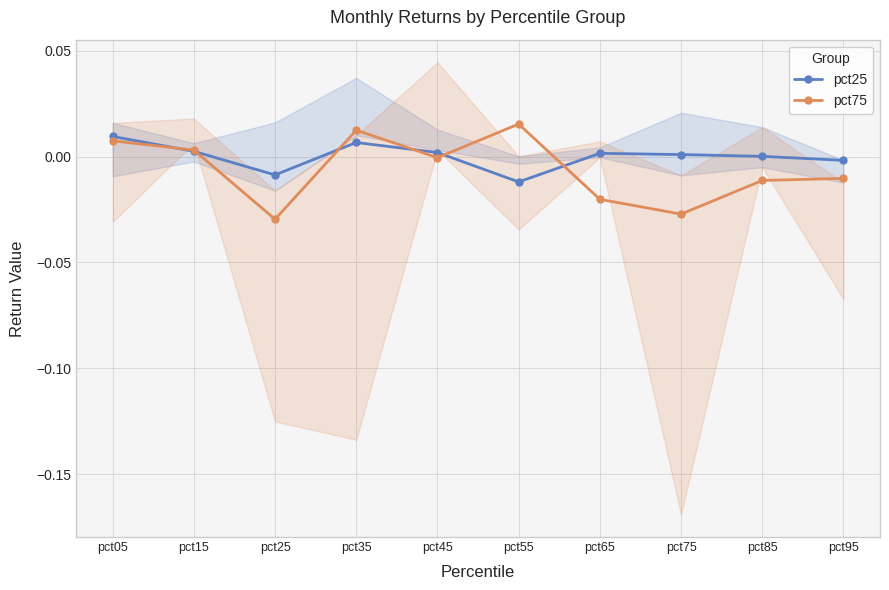

Reading left to right, list all the values displayed in this chart.

pct25: pct05=0.0	pct15=0.0	pct25=-0.0	pct35=0.0	pct45=0.0	pct55=-0.0	pct65=0.0	pct75=0.0	pct85=0.0	pct95=-0.0
pct75: pct05=0.0	pct15=0.0	pct25=-0.0	pct35=0.0	pct45=-0.0	pct55=0.0	pct65=-0.0	pct75=-0.0	pct85=-0.0	pct95=-0.0